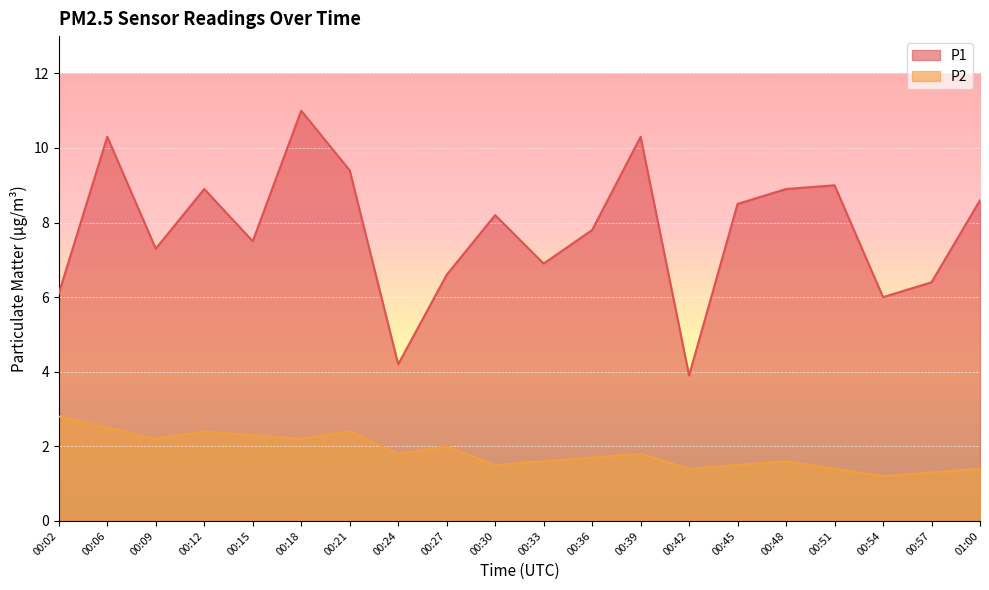

Reading right to left, list all the values displayed in this chart.

P1: 8.6	6.4	6.0	9.0	8.9	8.5	3.9	10.3	7.8	6.9	8.2	6.6	4.2	9.4	11.0	7.5	8.9	7.3	10.3	6.1
P2: 1.4	1.3	1.2	1.4	1.6	1.5	1.4	1.8	1.7	1.6	1.5	2.0	1.8	2.4	2.2	2.3	2.4	2.2	2.5	2.8